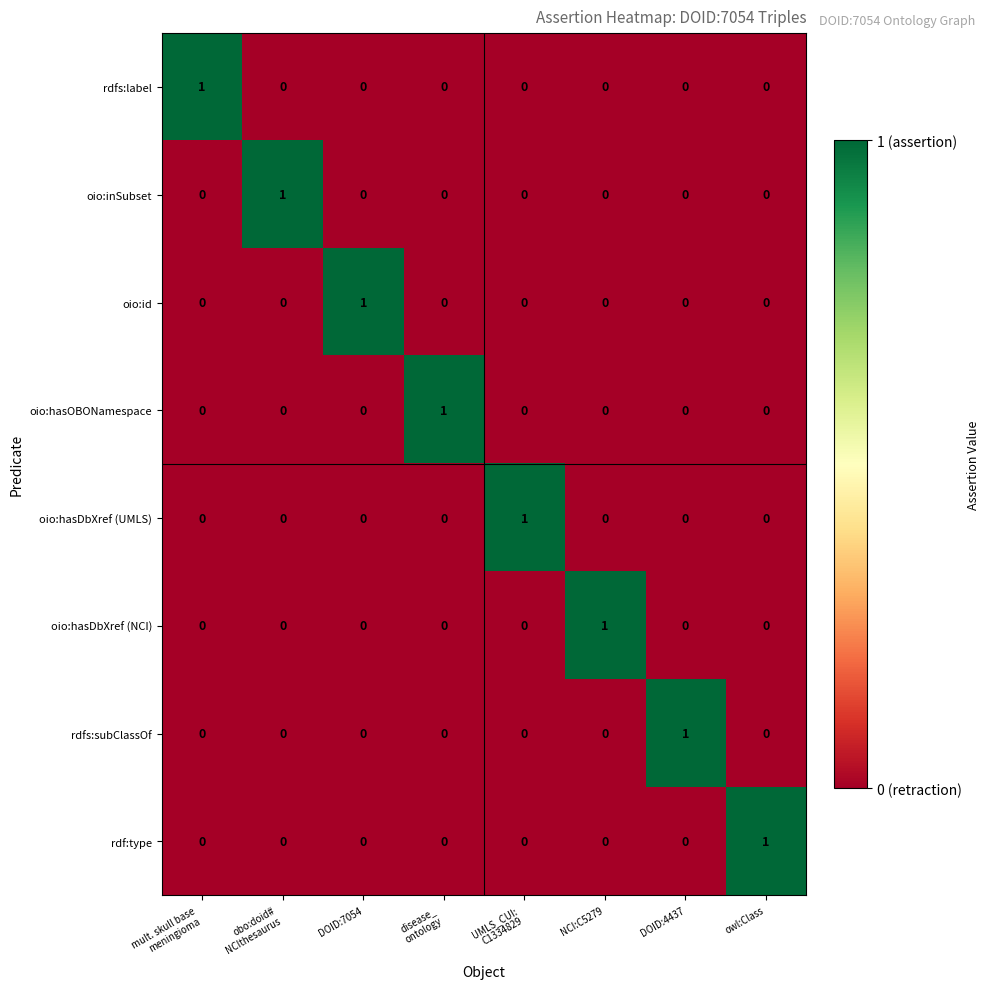

How many oio:hasOBONamespace values are between 0 and 1?

8